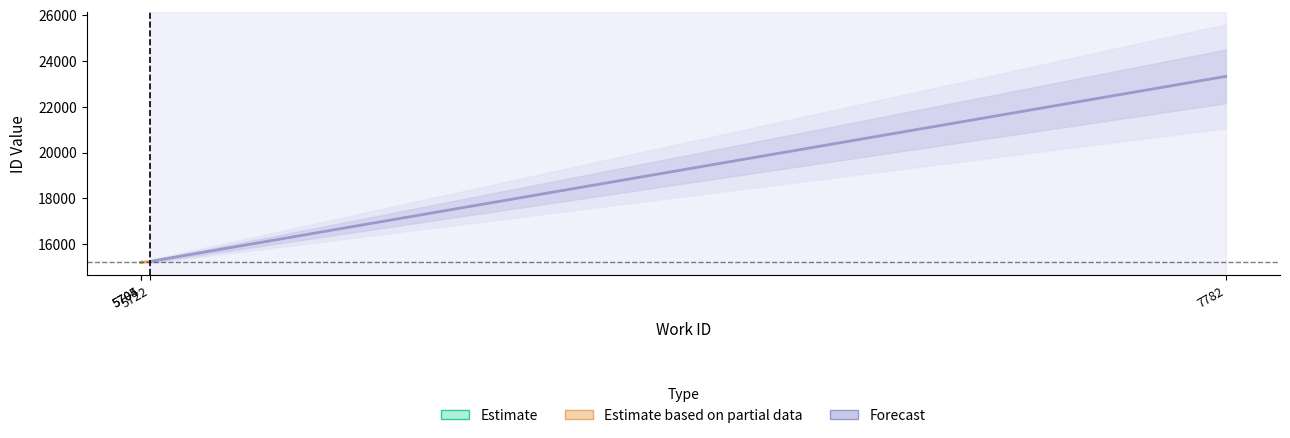

Reading left to right, what are all the values shown in this chart?

Estimate: 15214	15218
Estimate based on partial data: 15218	15252
Forecast: 15252	23328